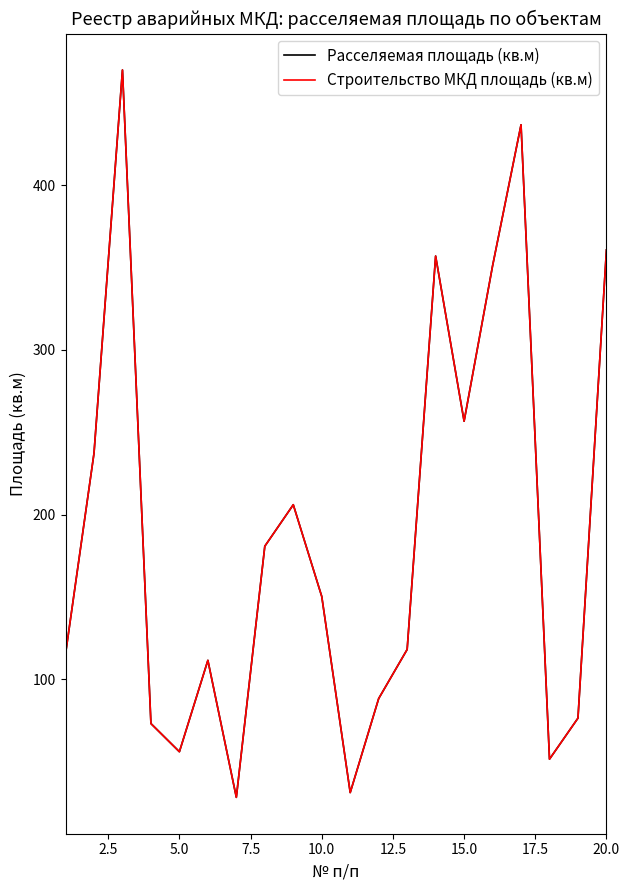

What is the minimum value shown in the chart?

28.3